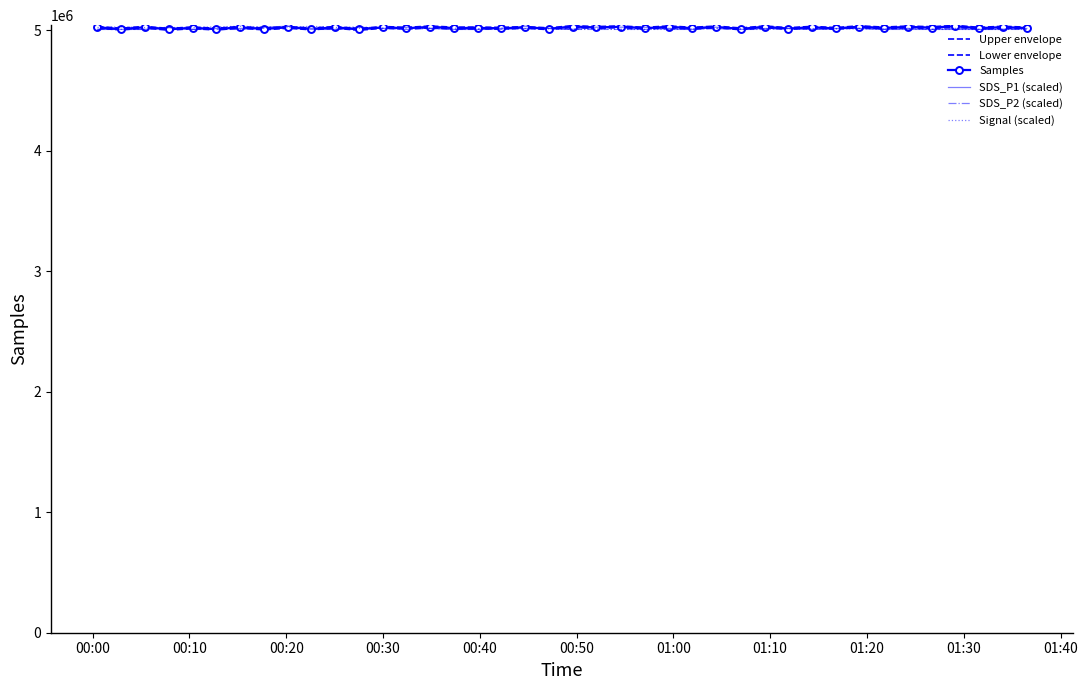

True or false: Upper envelope and SDS_P2 (scaled) cross at least once.

True